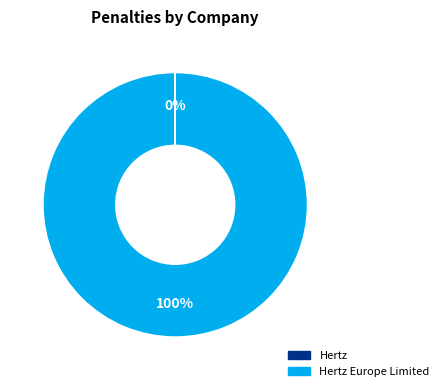

Is there a majority slice in this chart?

Yes